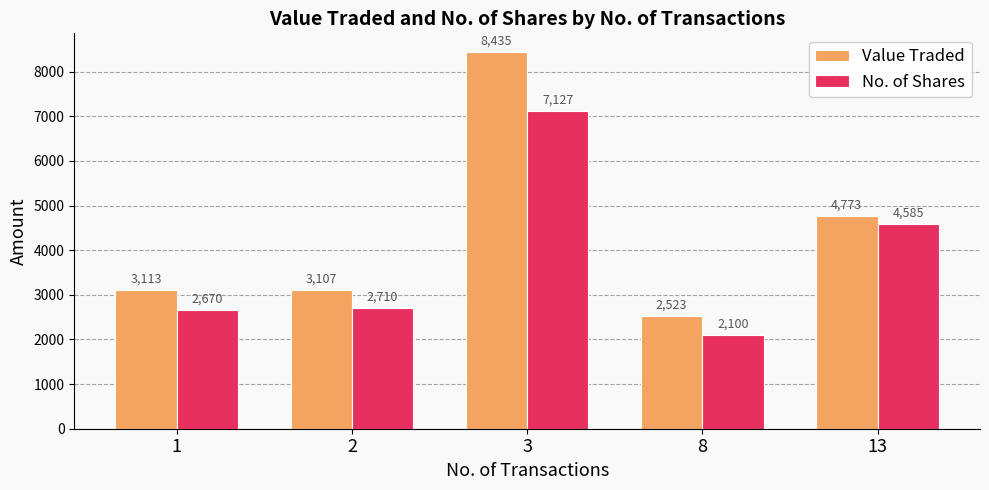

Reading right to left, list all the values displayed in this chart.

Value Traded: 4773	2523	8435	3107	3113
No. of Shares: 4585	2100	7127	2710	2670